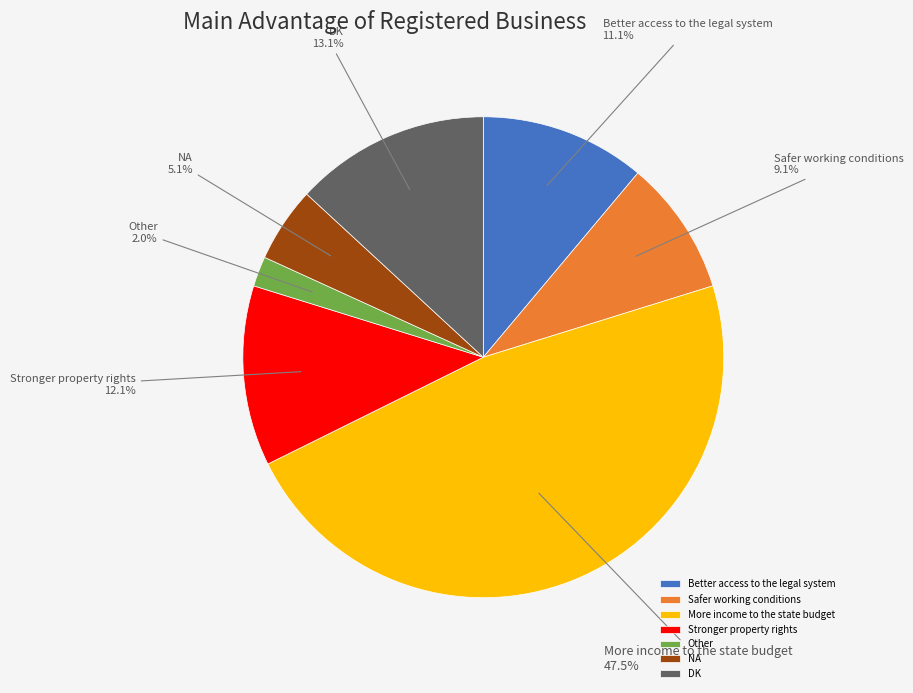

Does Better access to the legal system account for over 50% of the chart?

No